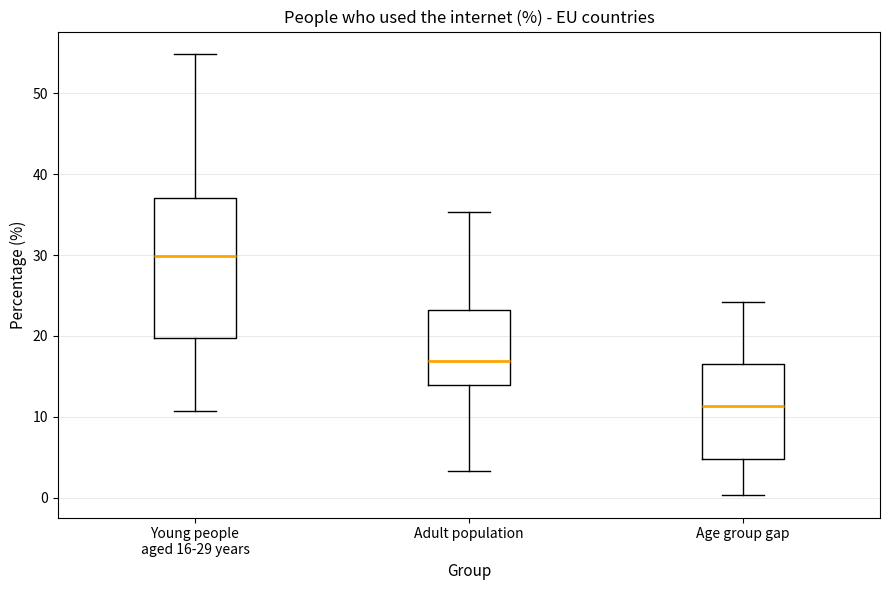

Comparing the boxes themselves (not the whiskers), which one is the tallest?

Young people aged 16-29 years